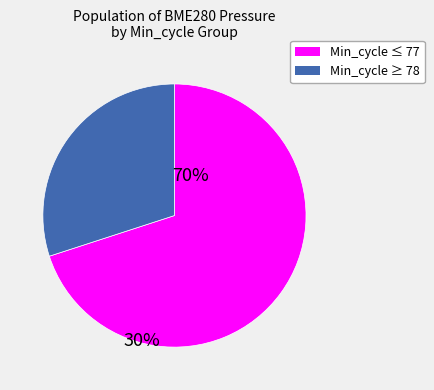

Is there any slice that represents more than half of the pie?

Yes